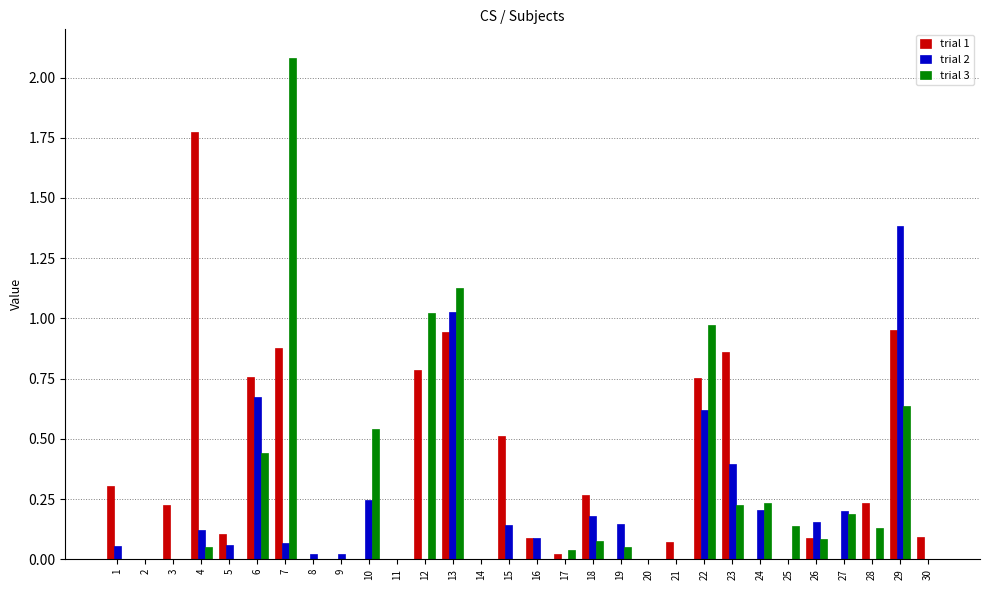

What are all the series names shown in the legend?

trial 1, trial 2, trial 3